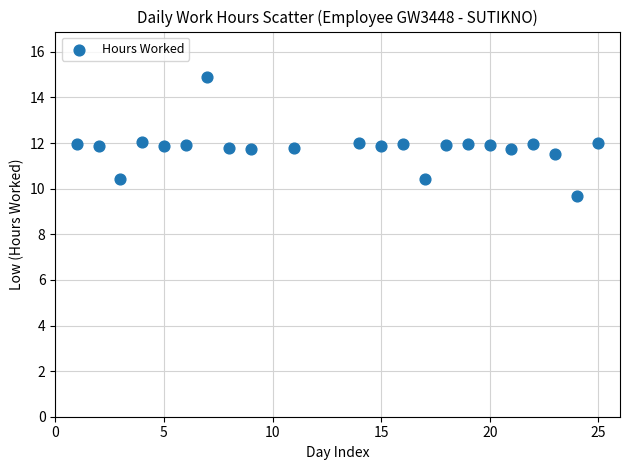

What is the range of X values (max minus min)?

24.0